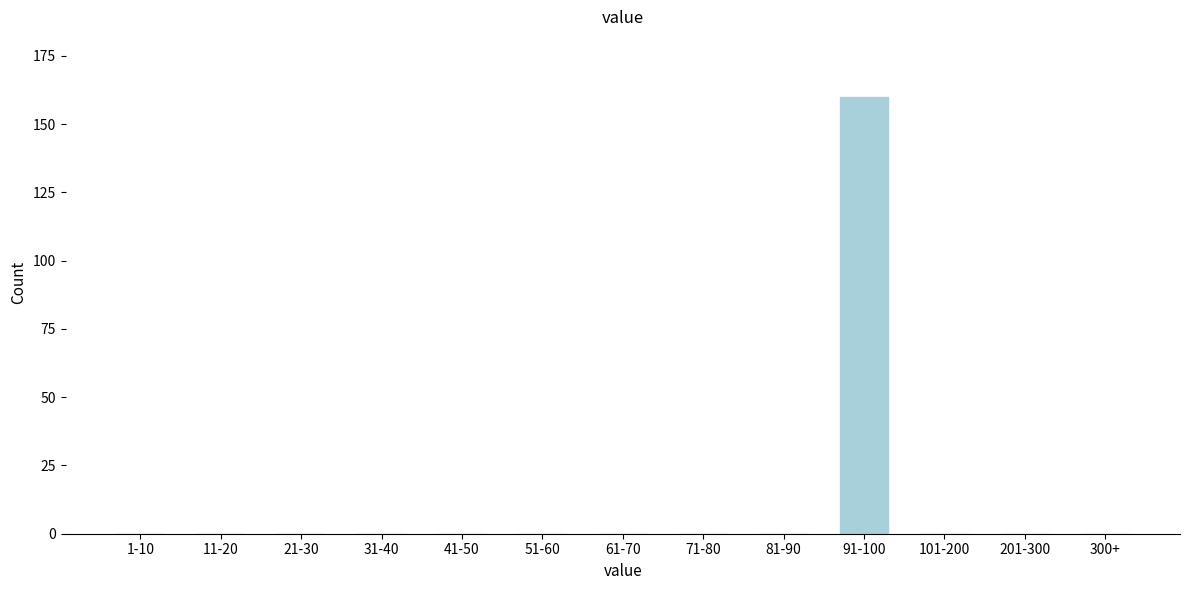

Reading right to left, extract all data points from this chart.

300+=0	201-300=0	101-200=0	91-100=160	81-90=0	71-80=0	61-70=0	51-60=0	41-50=0	31-40=0	21-30=0	11-20=0	1-10=0